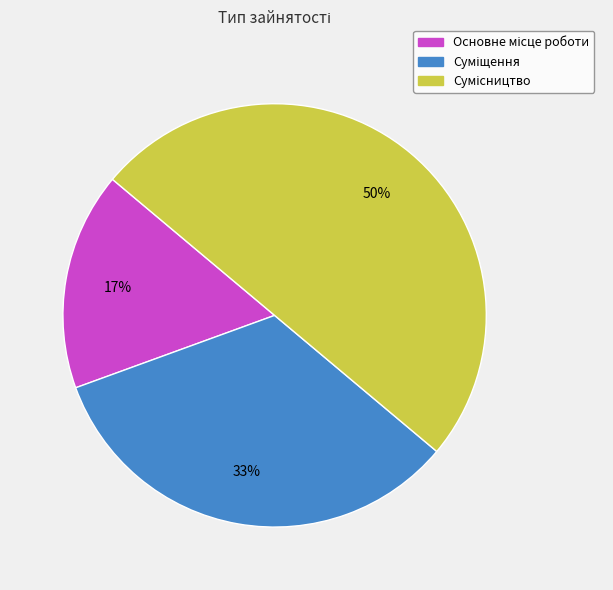

To the nearest percent, what is the average slice percentage?

33%